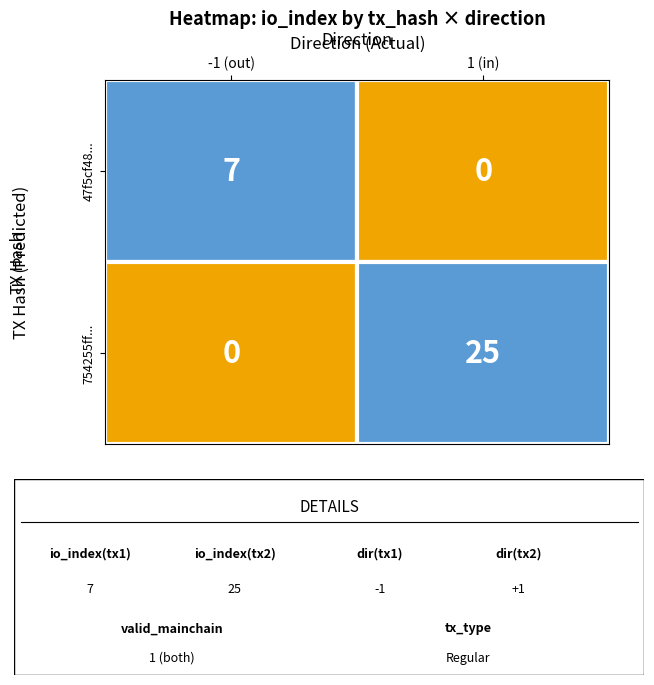

Between 1 and 0, which is larger?

1